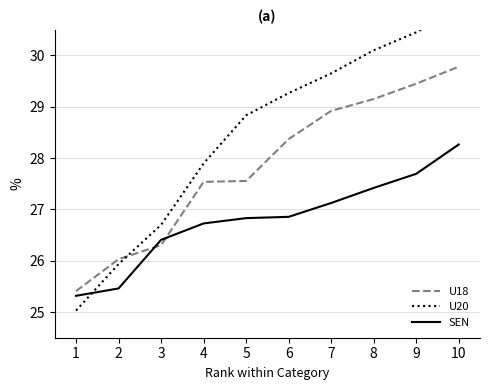

Is it true that SEN equals 6.4 at 0?

False